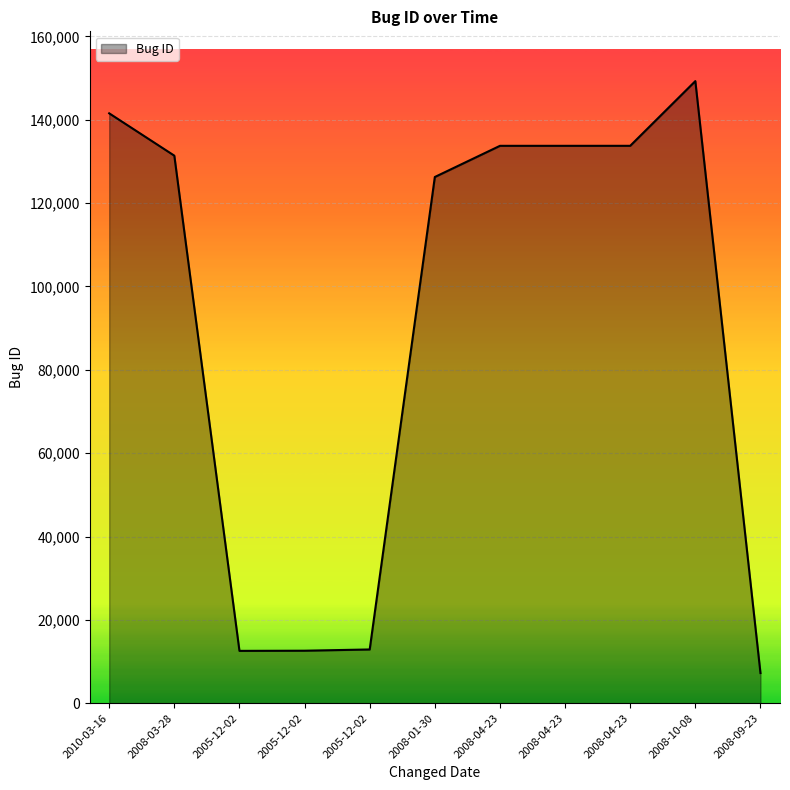

Reading right to left, list all the values displayed in this chart.

7248	149270	133745	133743	133742	126263	12906	12608	12569	131383	141539